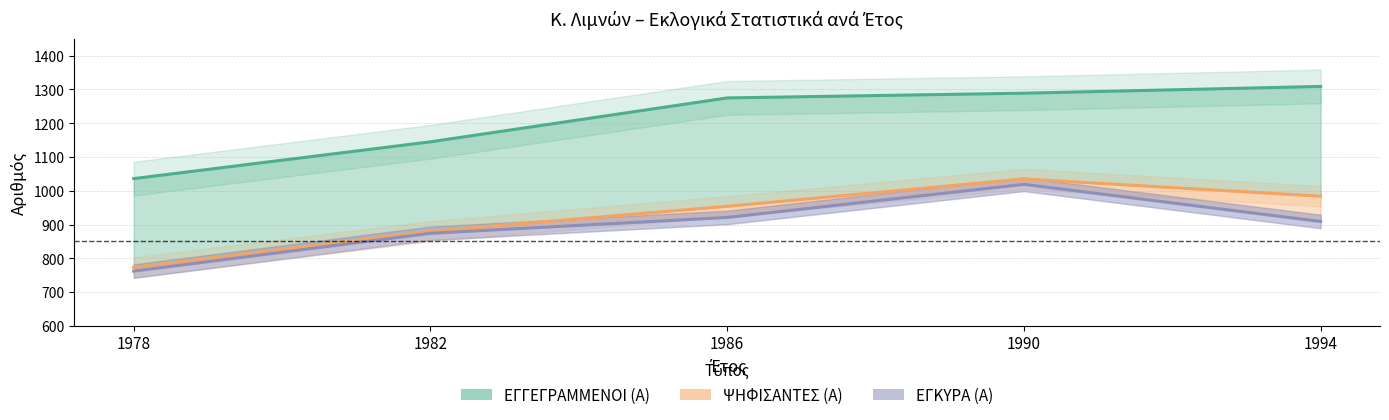

What is the minimum value for ΨΗΦΙΣΑΝΤΕΣ (Α)?

773